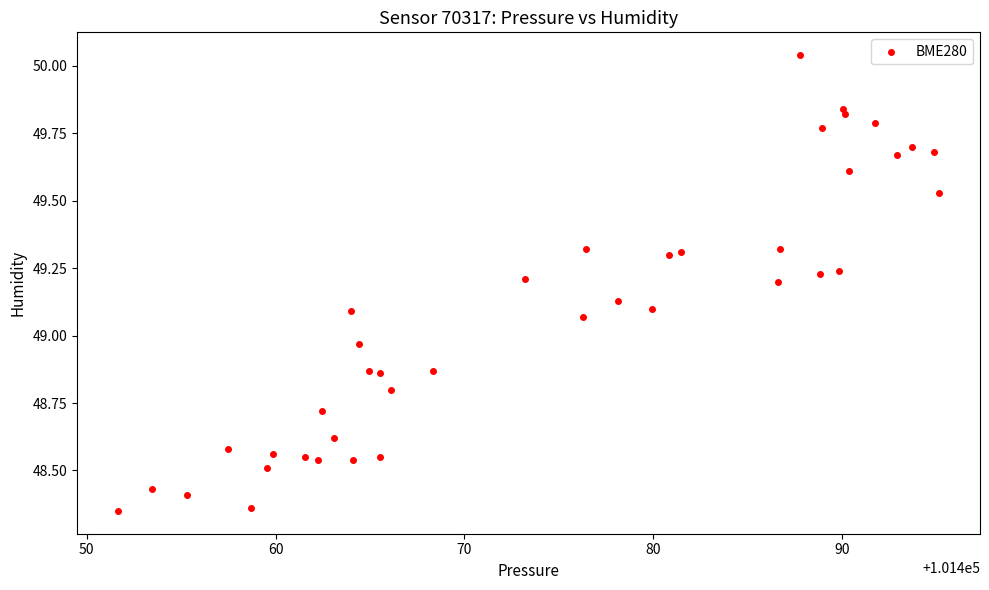

What is the range of X values (max minus min)?

43.5